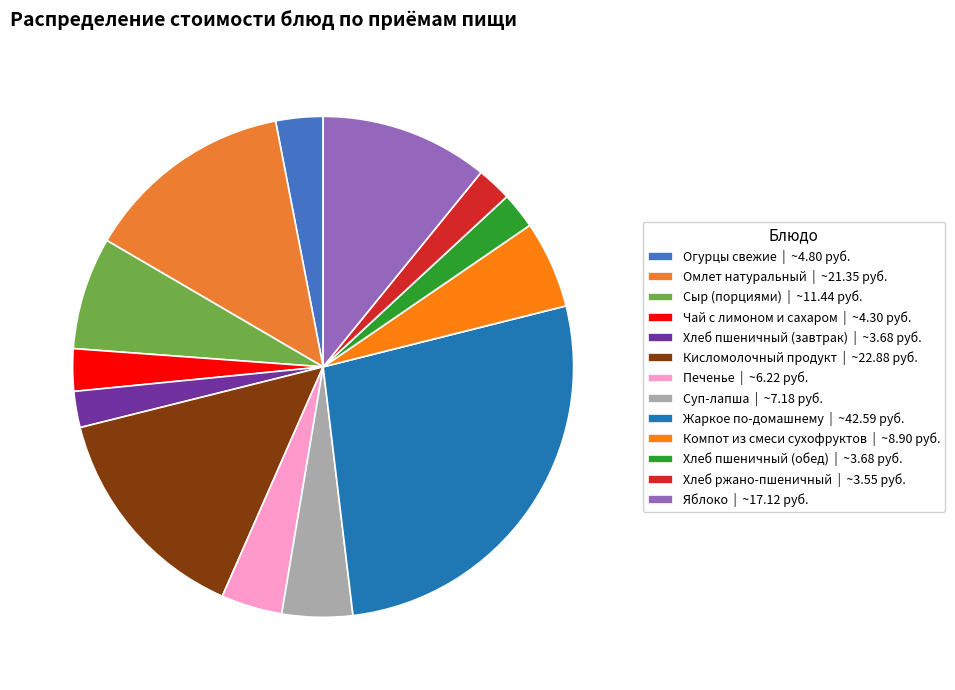

To the nearest percent, what is the average slice percentage?

8%